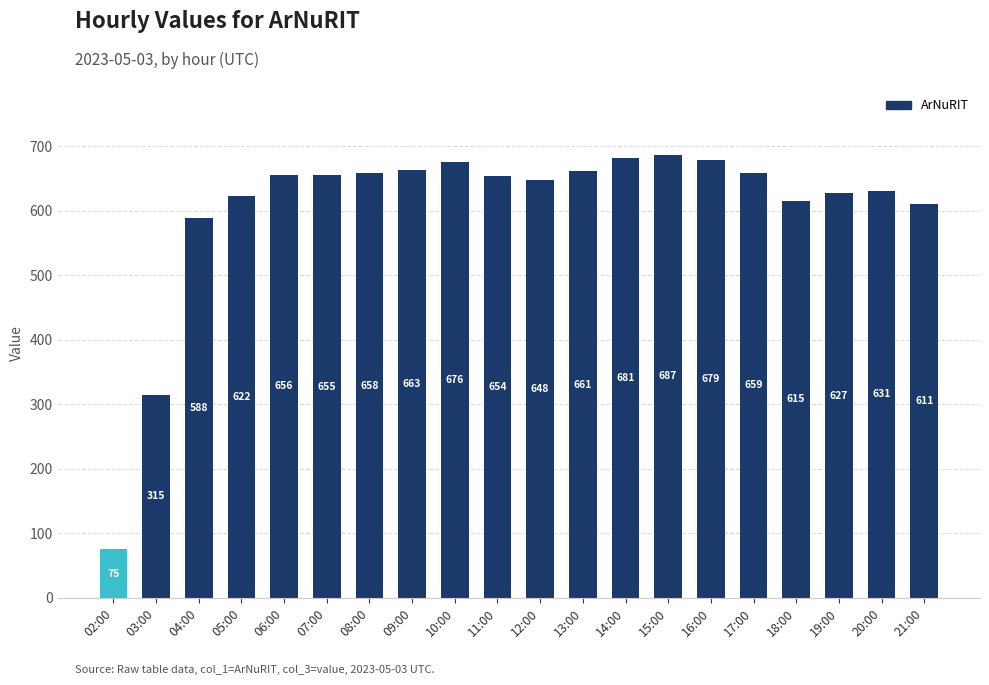

Does the chart contain any negative values?

No